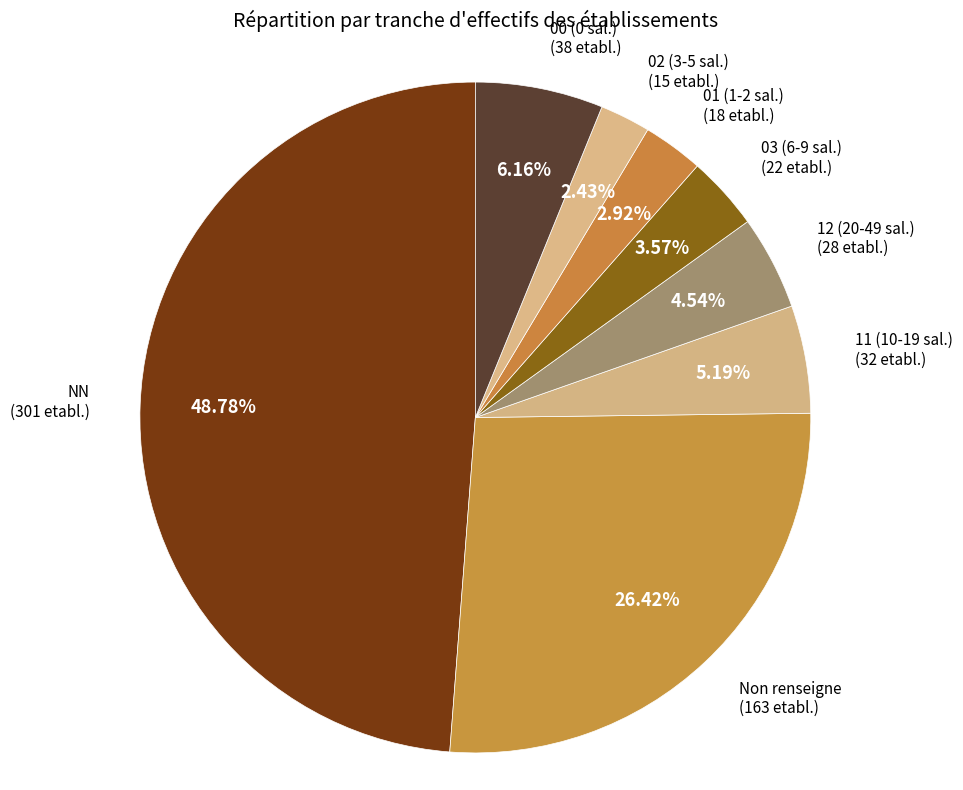

Which category has the biggest portion of the pie?

NN